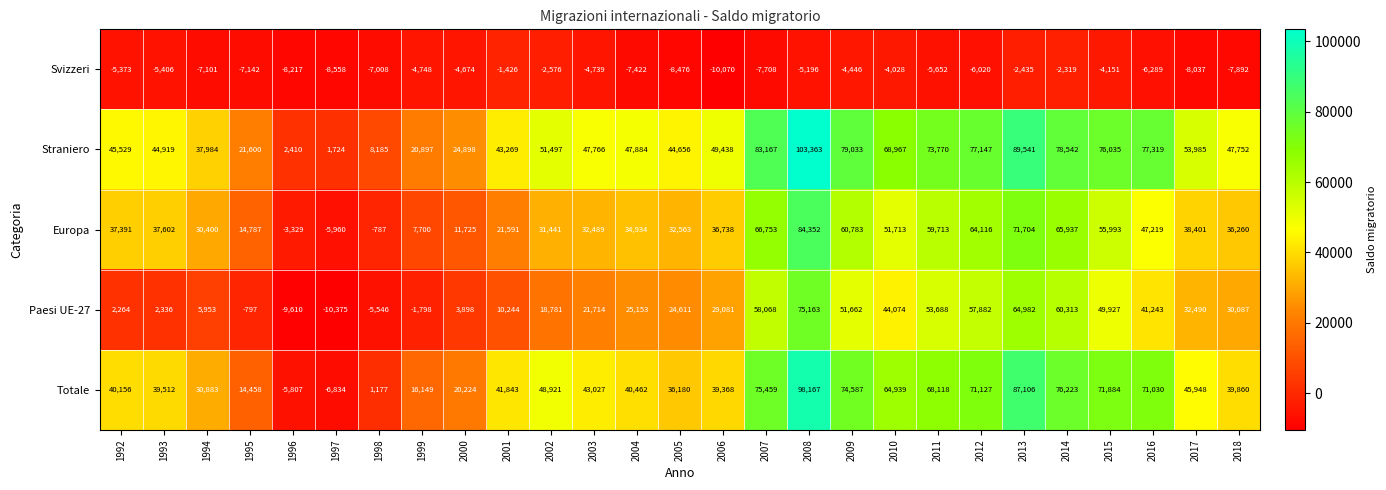

At which label is Straniero closest to 52543?

2002